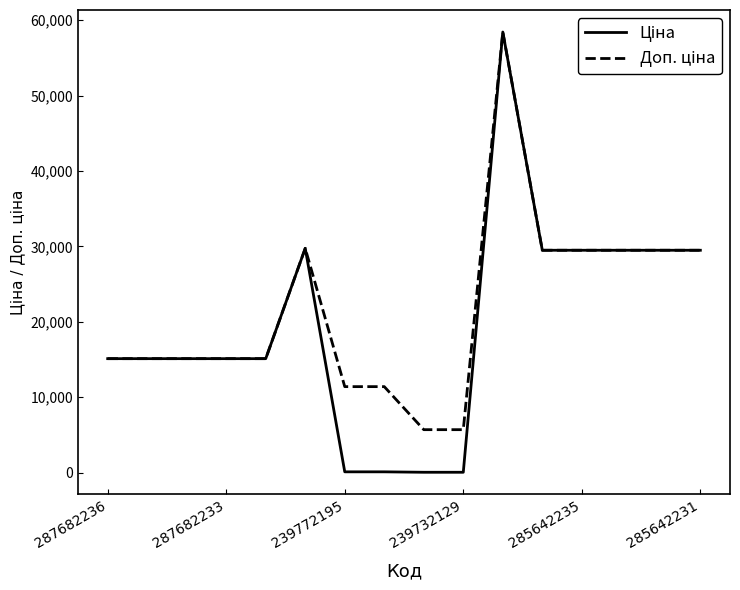

Count the number of categories in the chart.

16